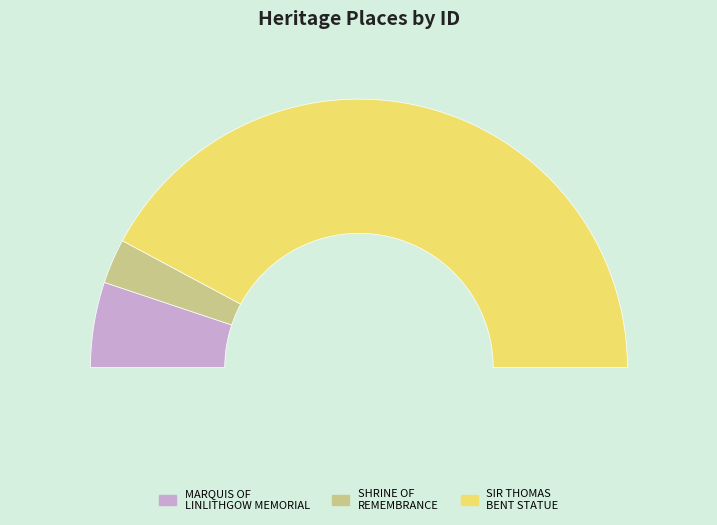

Count the number of slices in the pie.

3